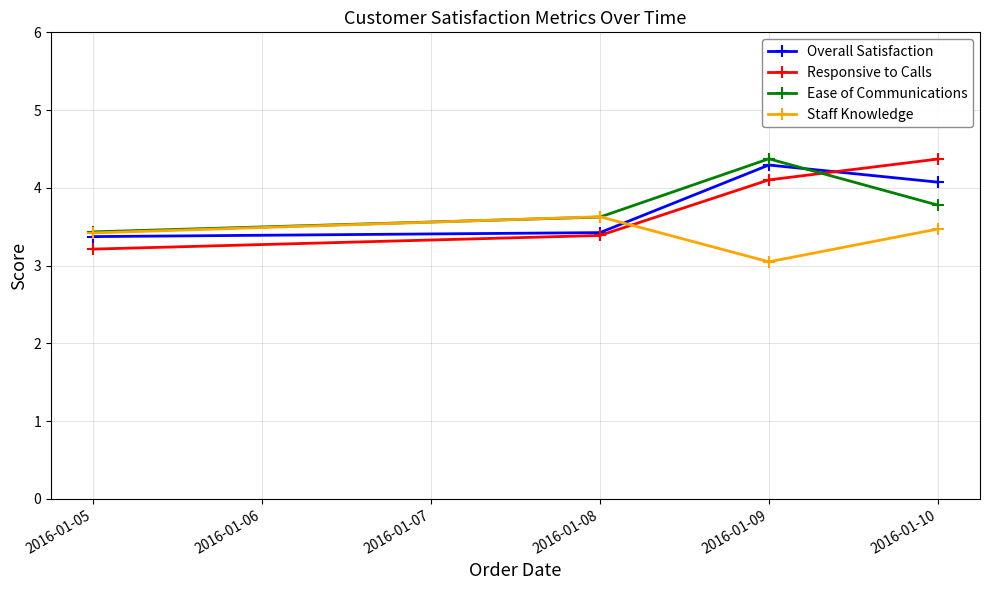

What is the greatest value displayed?

4.4